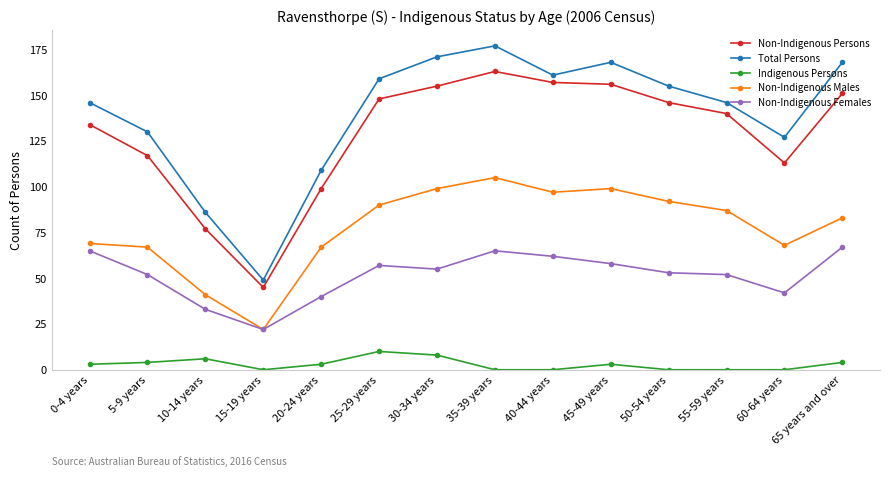

In Total Persons, how many points are higher than both neighbors (excluding endpoints)?

2